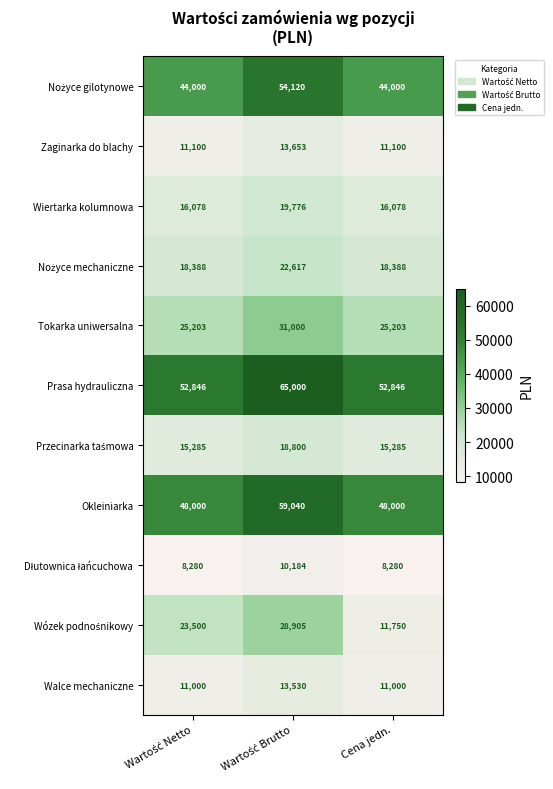

Is it true that Okleiniarka equals 31260 at Cena jedn.?

False